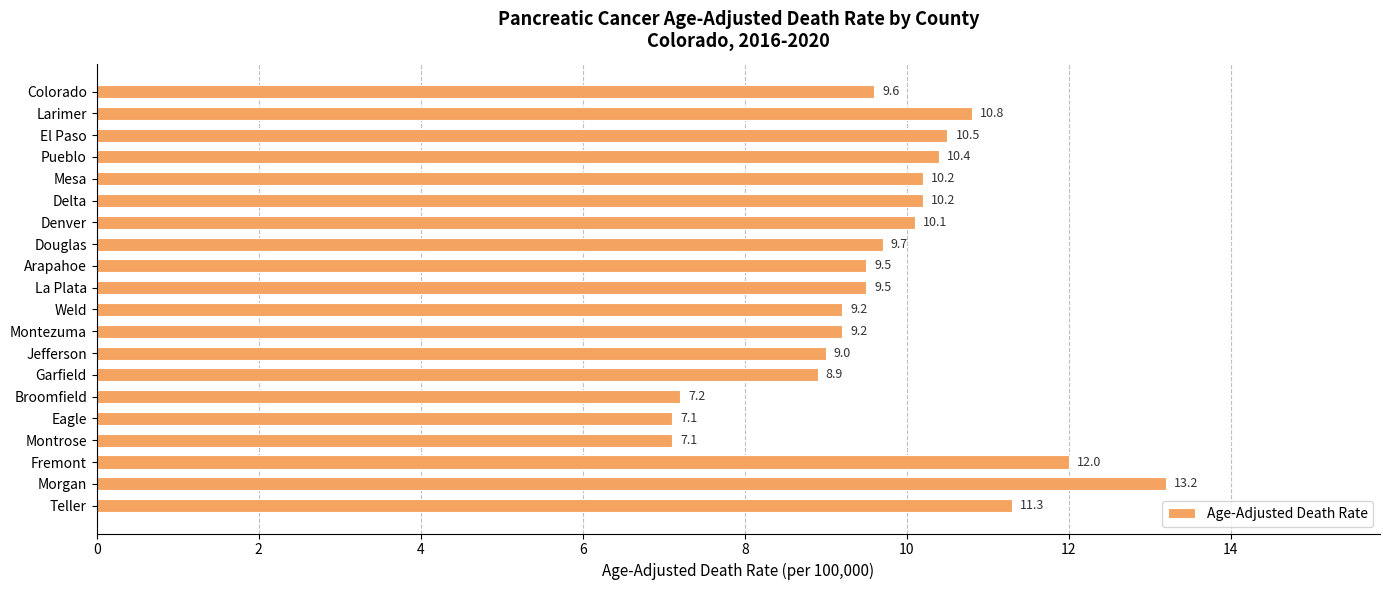

Reading bottom to top, what are all the values shown in this chart?

Teller=11.3	Morgan=13.2	Fremont=12.0	Montrose=7.1	Eagle=7.1	Broomfield=7.2	Garfield=8.9	Jefferson=9.0	Montezuma=9.2	Weld=9.2	La Plata=9.5	Arapahoe=9.5	Douglas=9.7	Denver=10.1	Delta=10.2	Mesa=10.2	Pueblo=10.4	El Paso=10.5	Larimer=10.8	Colorado=9.6